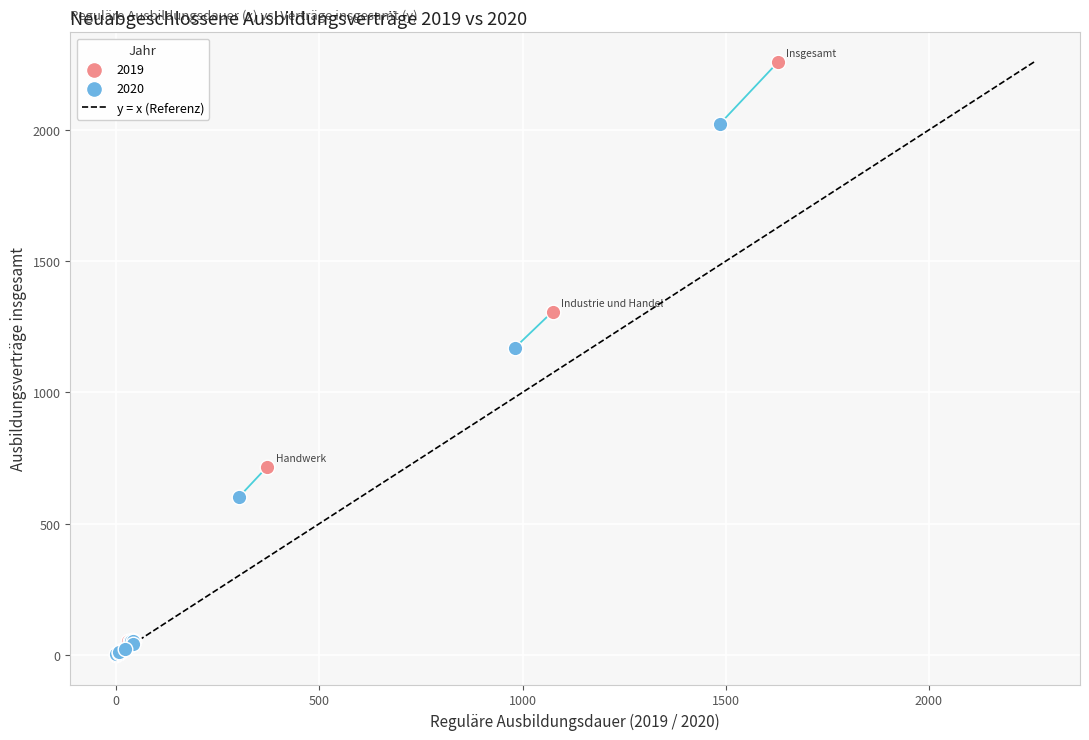

Which series contains the highest Y value?

2019